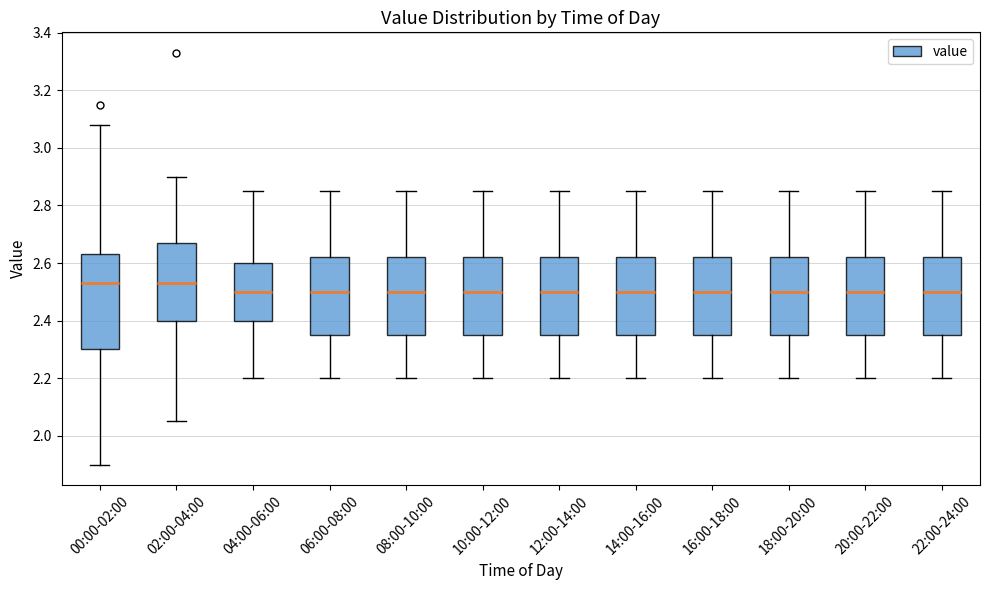

Reading left to right, transcribe this box plot: for each box, give where its median line is, the range the box spans, and where its two whiskers end, as read against the y-axis. The values are not printed on the chart, so give them approximately, as read against the axis.

00:00-02:00: median 2.54, box 2.30 to 2.64, whiskers 1.90 to 3.08
02:00-04:00: median 2.54, box 2.40 to 2.68, whiskers 2.06 to 2.90
04:00-06:00: median 2.50, box 2.40 to 2.60, whiskers 2.20 to 2.86
06:00-08:00: median 2.50, box 2.36 to 2.62, whiskers 2.20 to 2.86
08:00-10:00: median 2.50, box 2.36 to 2.62, whiskers 2.20 to 2.86
10:00-12:00: median 2.50, box 2.36 to 2.62, whiskers 2.20 to 2.86
12:00-14:00: median 2.50, box 2.36 to 2.62, whiskers 2.20 to 2.86
14:00-16:00: median 2.50, box 2.36 to 2.62, whiskers 2.20 to 2.86
16:00-18:00: median 2.50, box 2.36 to 2.62, whiskers 2.20 to 2.86
18:00-20:00: median 2.50, box 2.36 to 2.62, whiskers 2.20 to 2.86
20:00-22:00: median 2.50, box 2.36 to 2.62, whiskers 2.20 to 2.86
22:00-24:00: median 2.50, box 2.36 to 2.62, whiskers 2.20 to 2.86